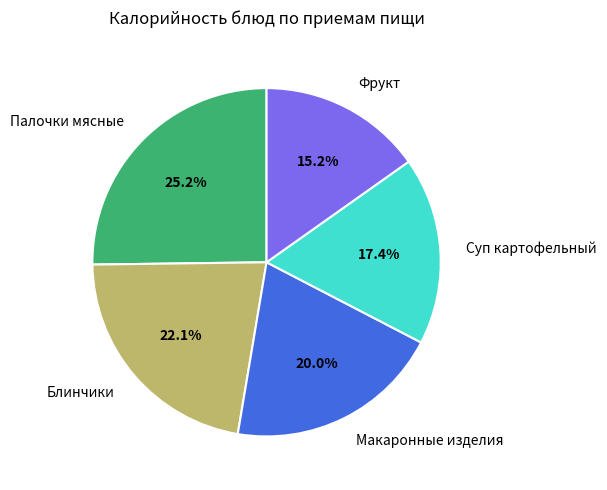

Rank the categories by value from highest to lowest.

Палочки мясные, Блинчики, Макаронные изделия, Суп картофельный, Фрукт